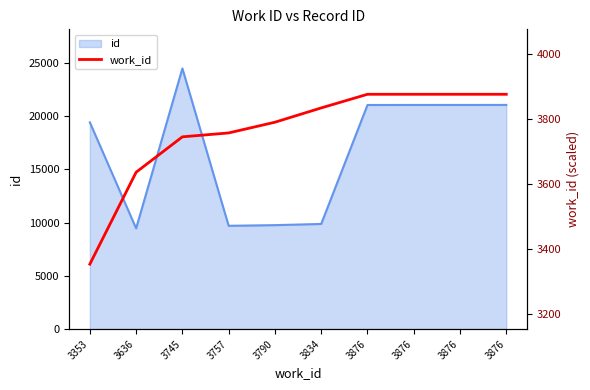

True or false: the data shows 5459 at 3876.

False